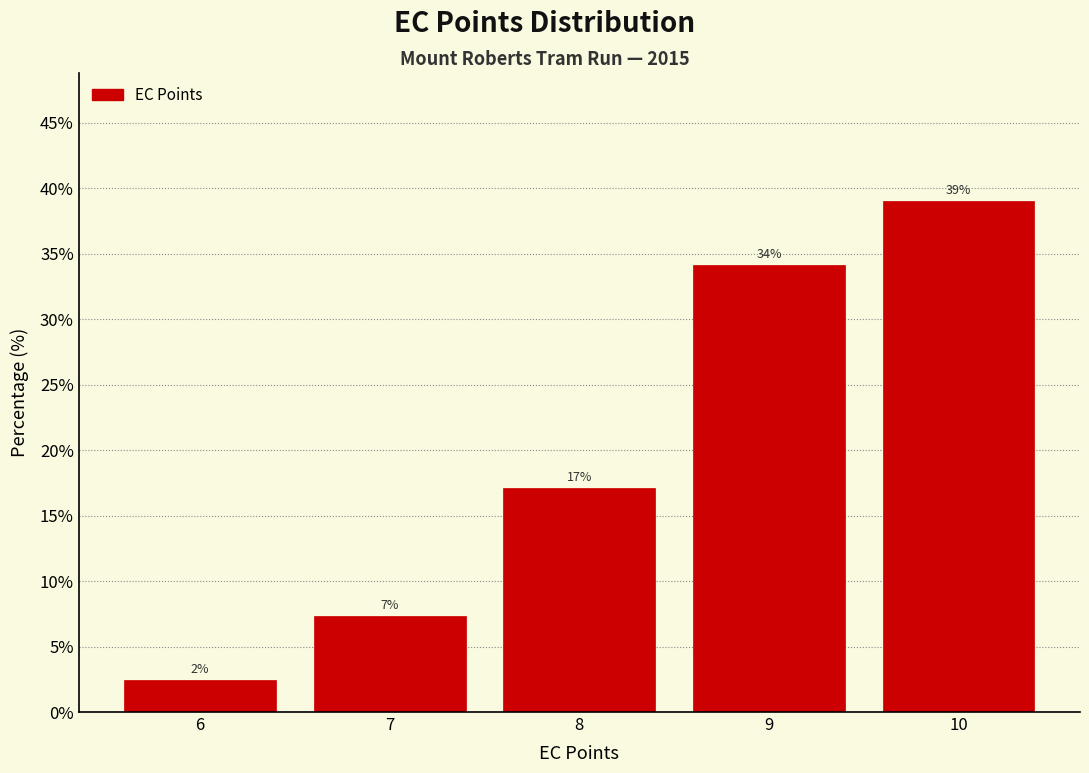

Which range on the x-axis has the tallest bar?

9.5 to 10.5